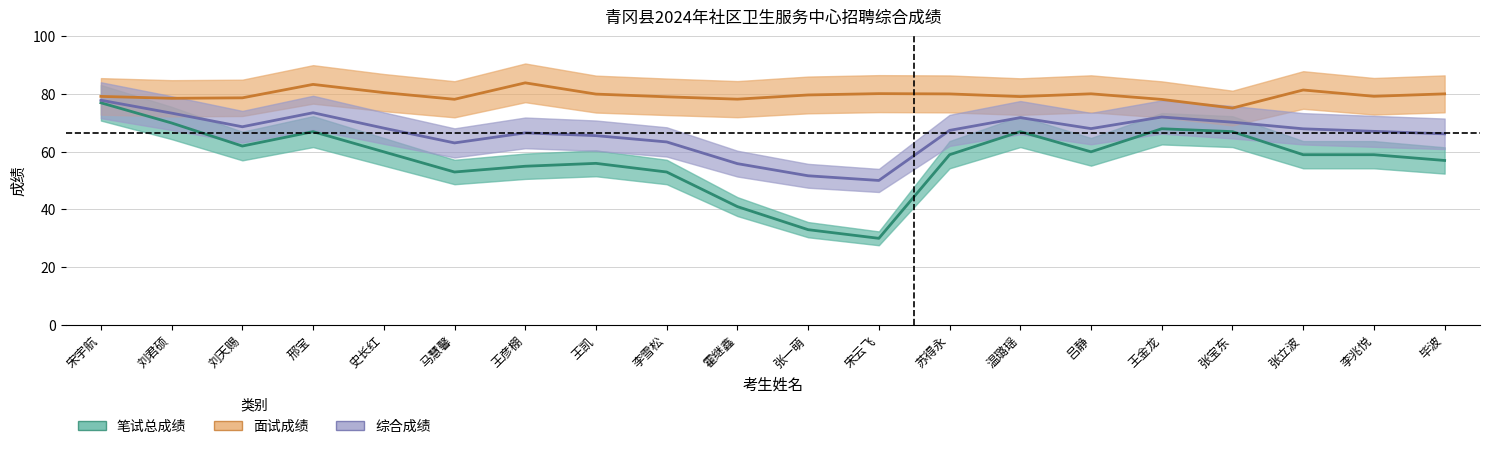

How many lines are shown in the chart?

3